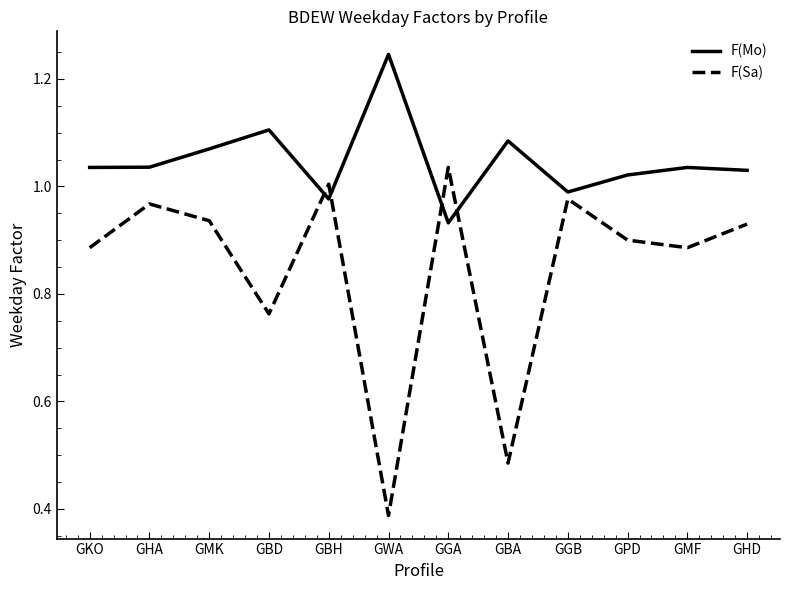

Which series has the largest range (max minus min)?

F(Sa)